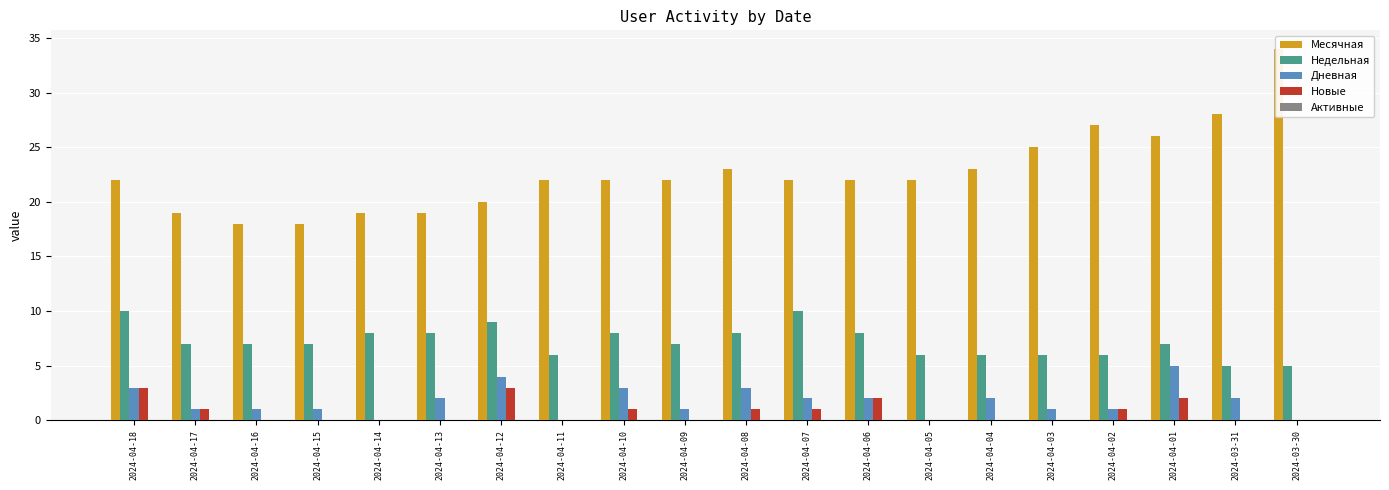

Which series changed the most between 2024-04-05 and 2024-03-30?

Месячная